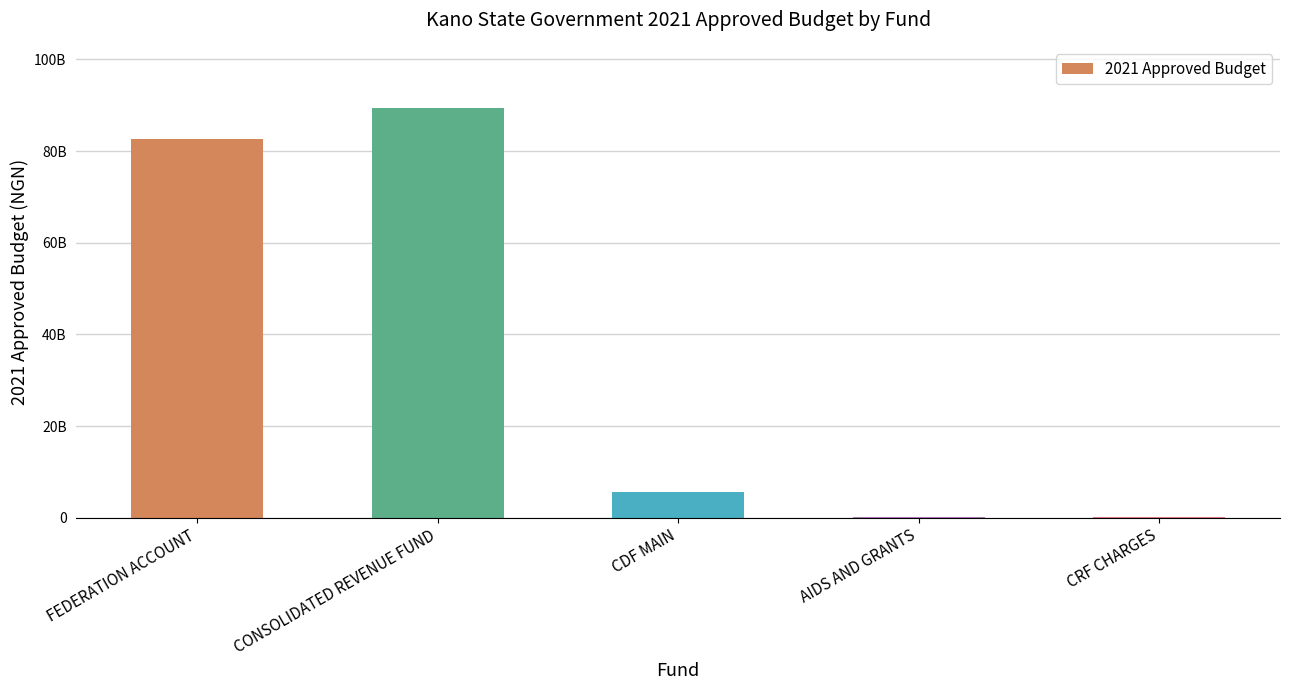

What is the change in value from CONSOLIDATED REVENUE FUND to CDF MAIN?

-83846438938.7